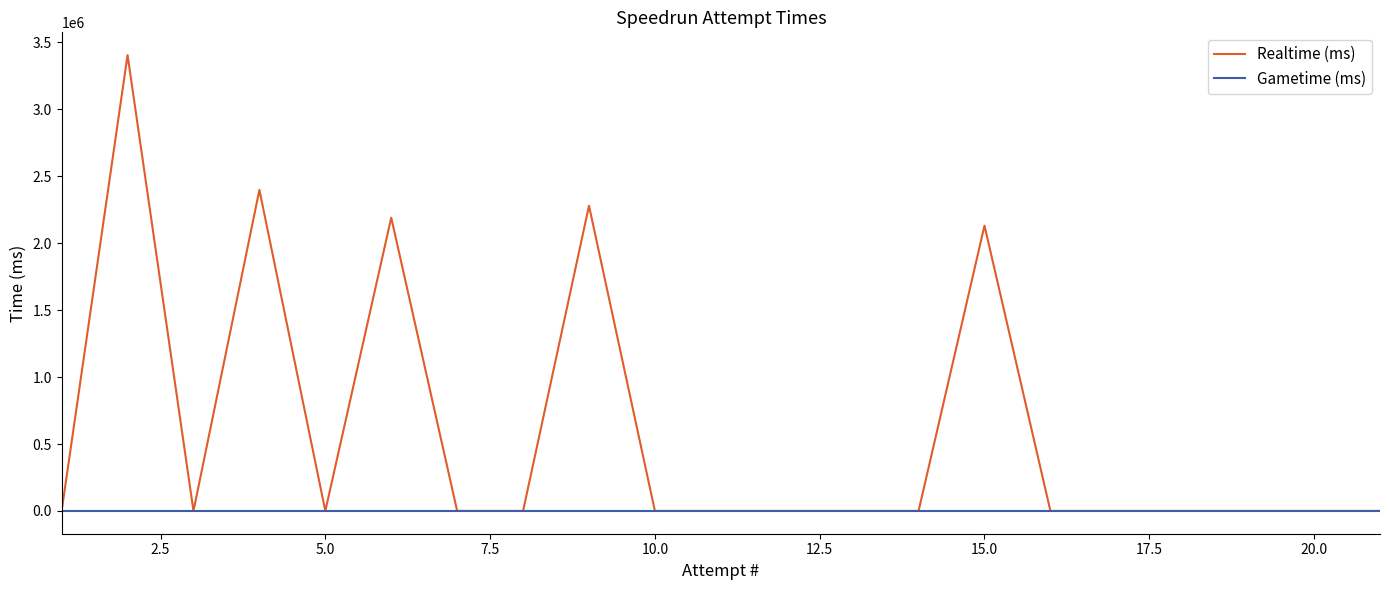

Does the chart have visible grid lines?

No